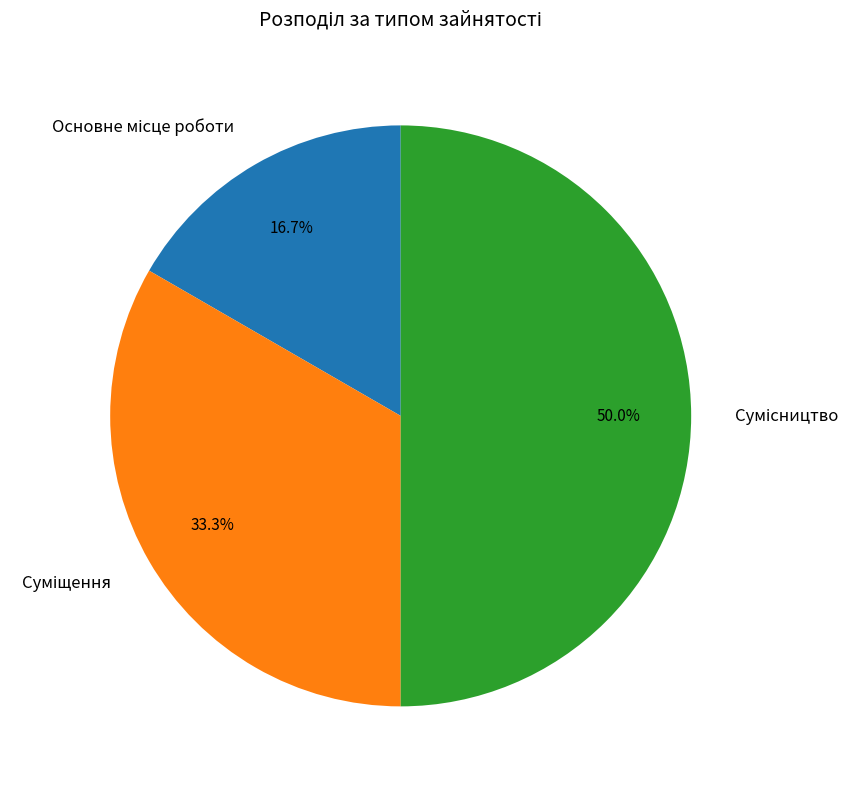

Is Сумісництво the majority of the pie?

No